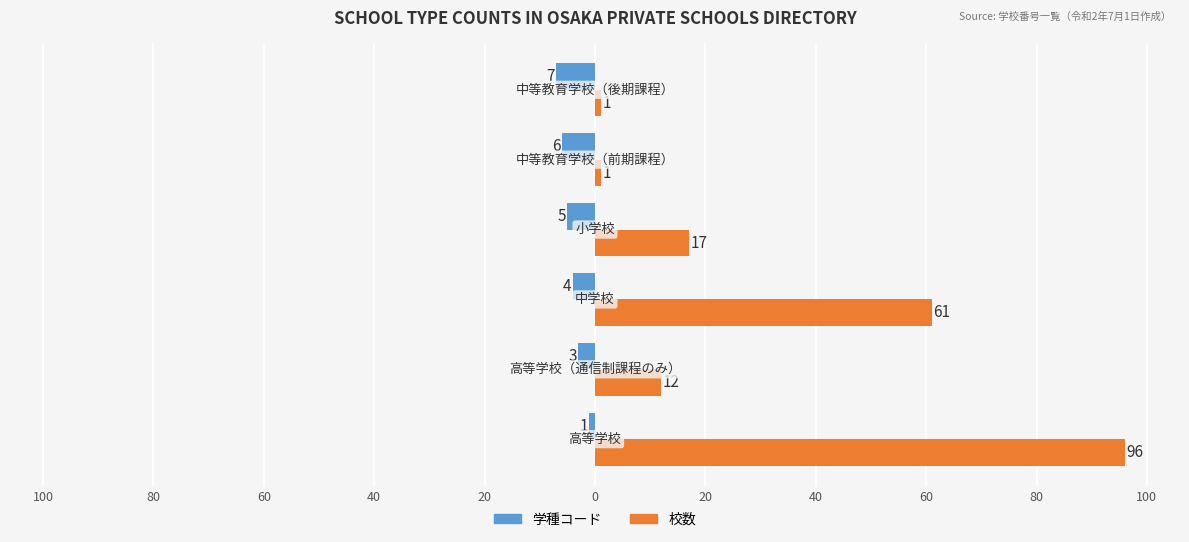

What are all the series names shown in the legend?

学種コード, 校数